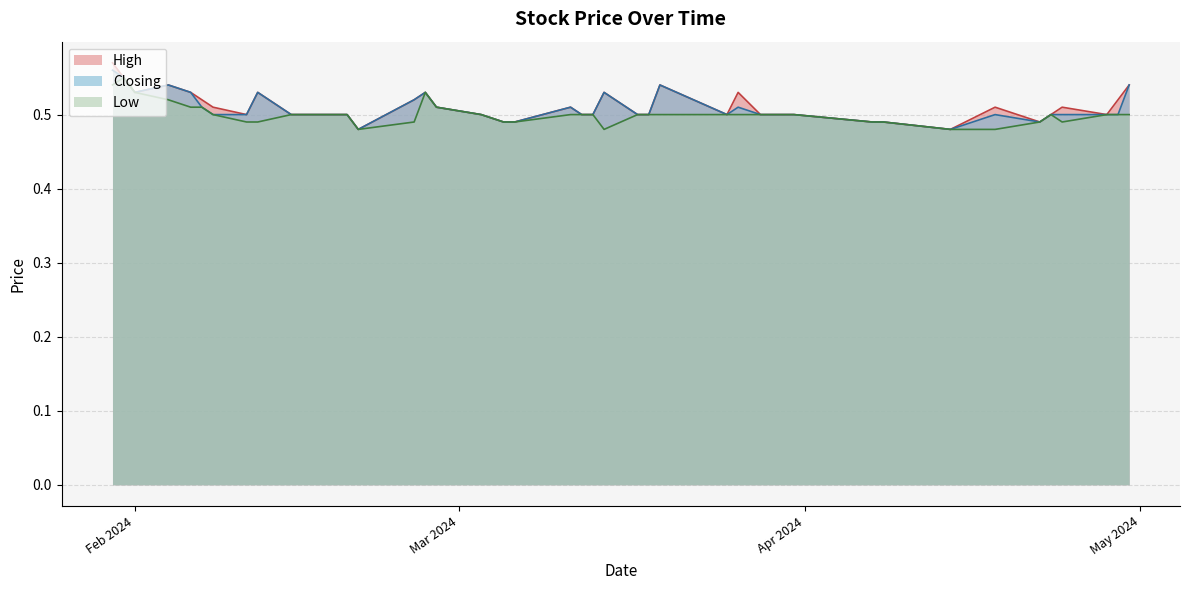

True or false: Low and Closing intersect in this chart.

False